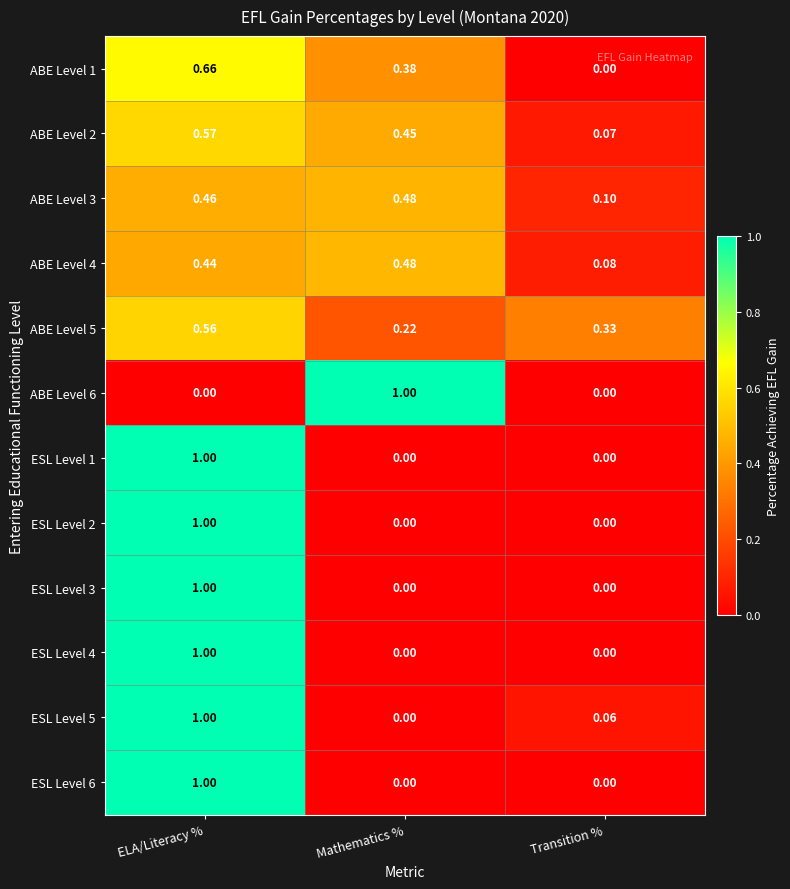

How many data points does each series have?

3